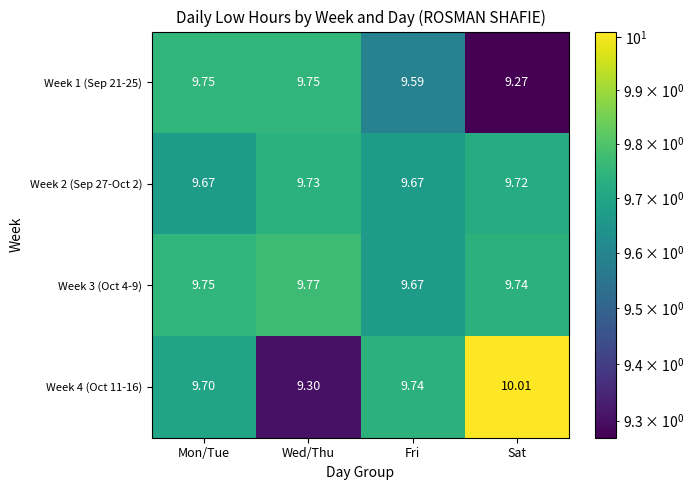

What is the spread (max minus min) of values at Sat?

0.7